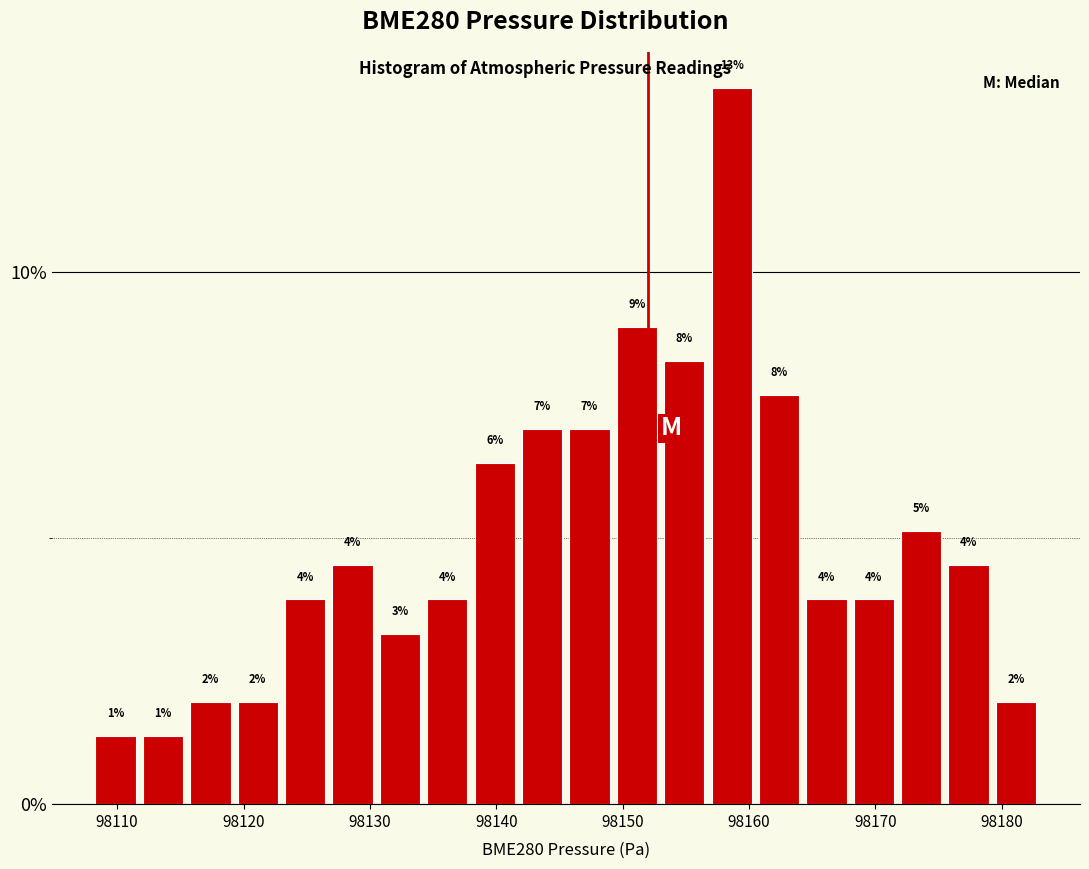

Around what value on the x-axis is the tallest bar? Give the approximate position of its centre, as read against the axis.

98159